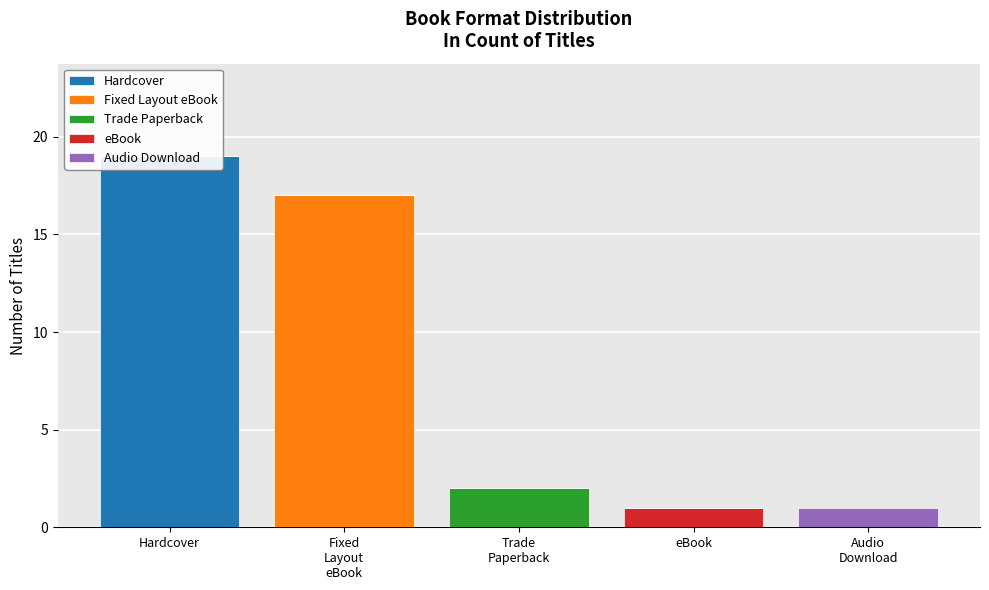

Which category has the lowest value in the Audio Download series?

Hardcover